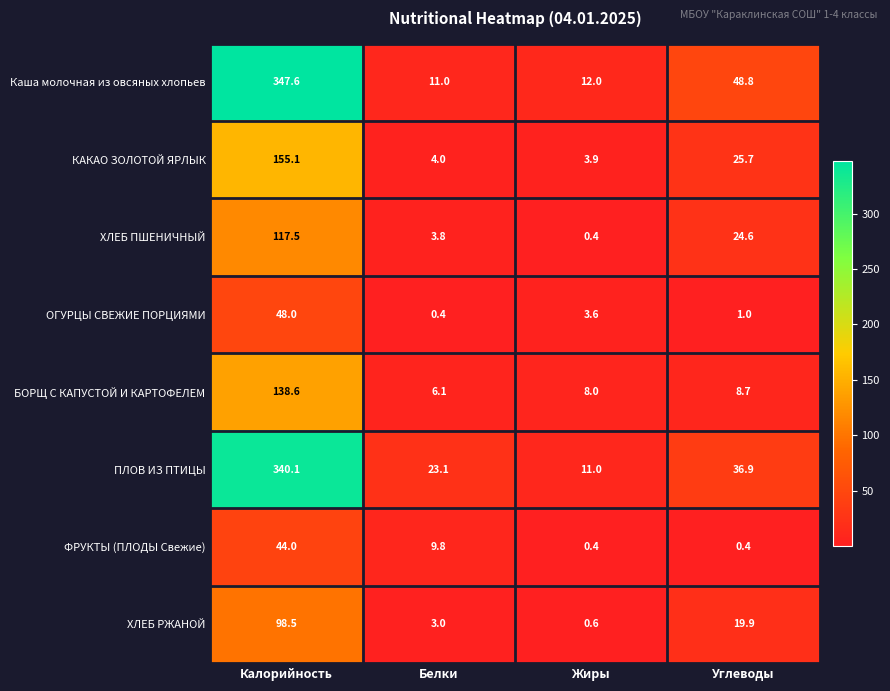

Which series has the largest total across all categories?

Каша молочная из овсяных хлопьев